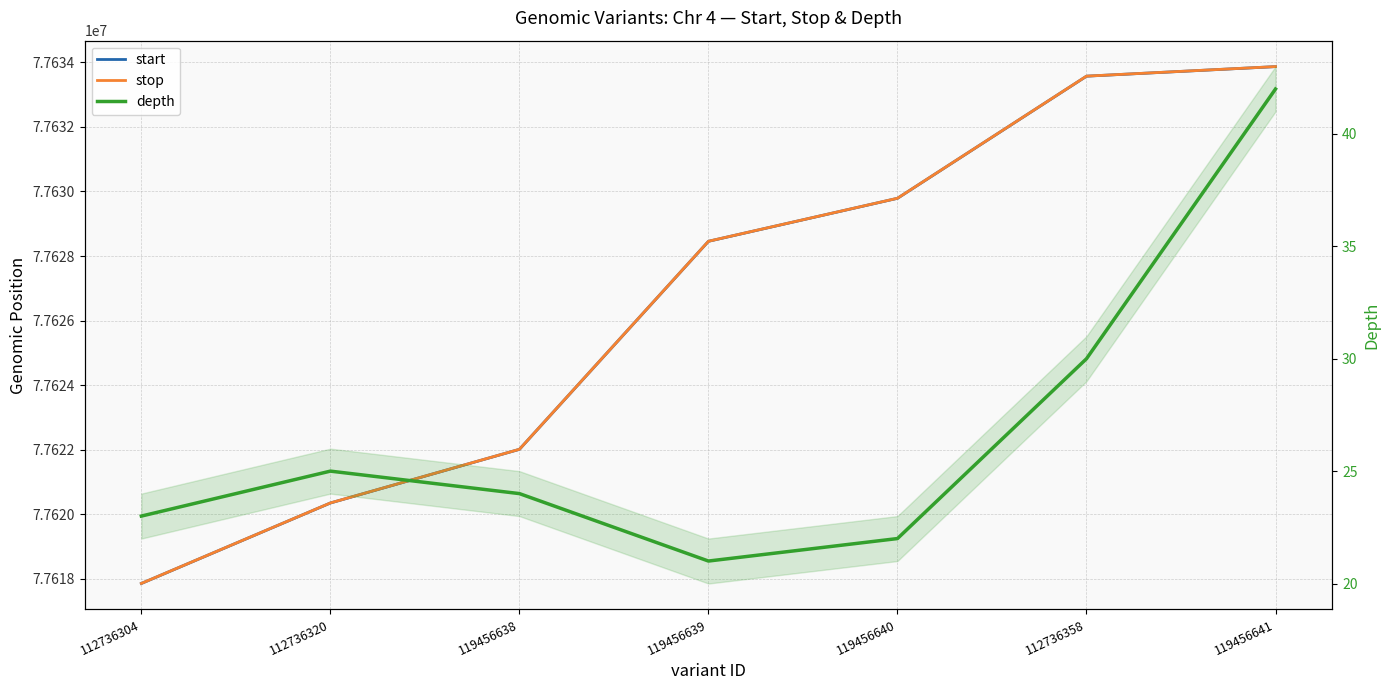

What is the label of the 1st point from the right?

119456641